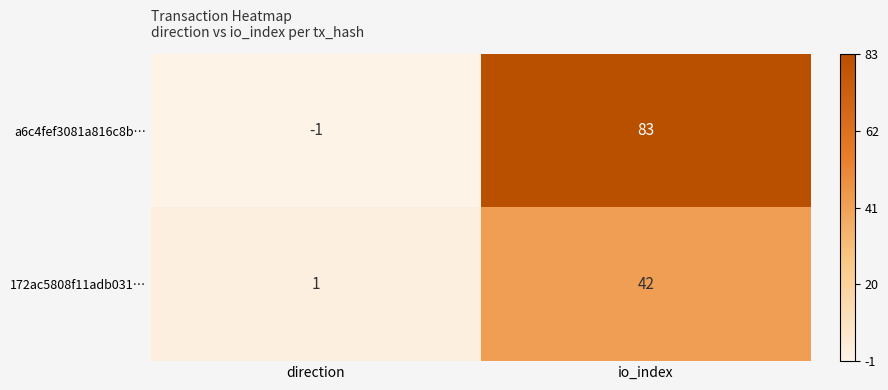

List the labels in order of 172ac5808f11adb031… value, smallest first.

direction, io_index